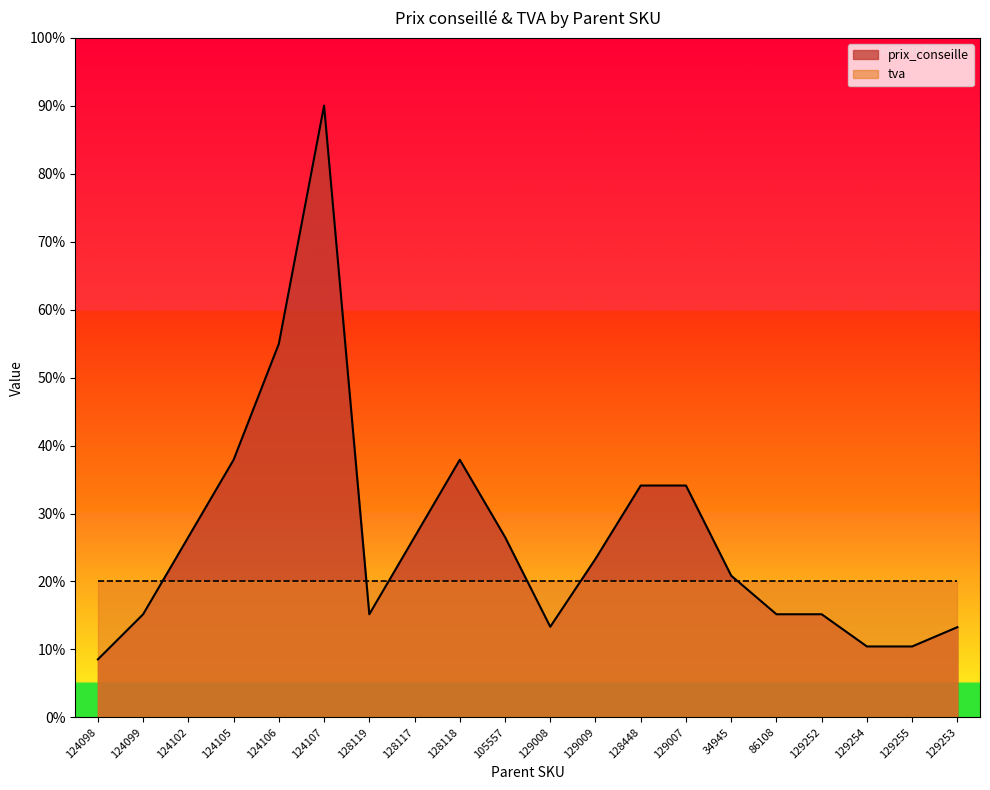

How many lines are shown in the chart?

2